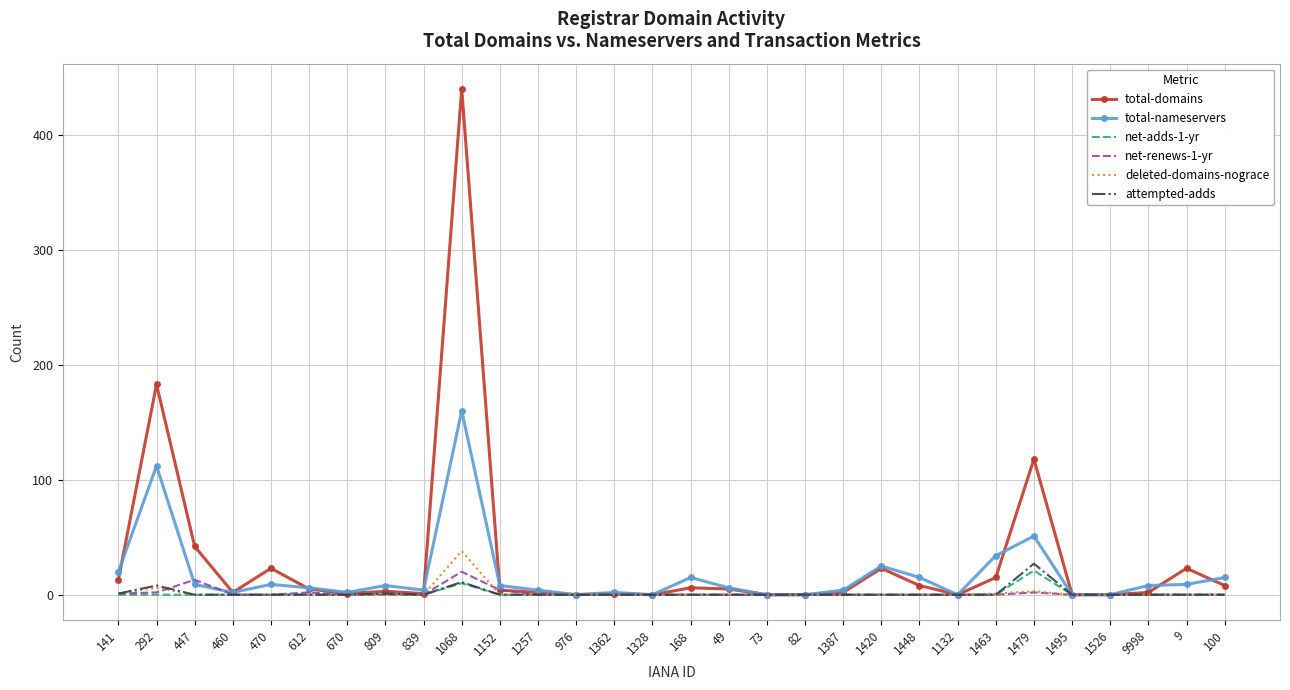

Is the value of attempted-adds at 49 greater than the value of total-nameservers at 1479?

No